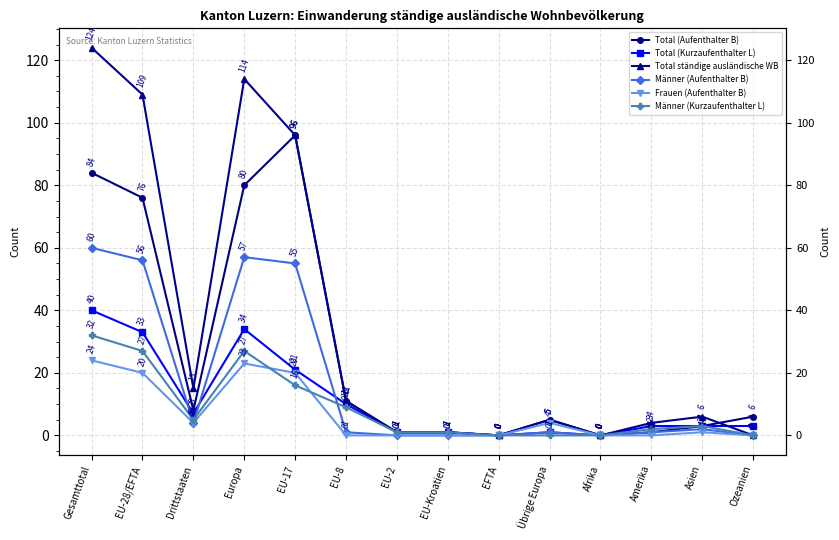

How many lines are shown in the chart?

6